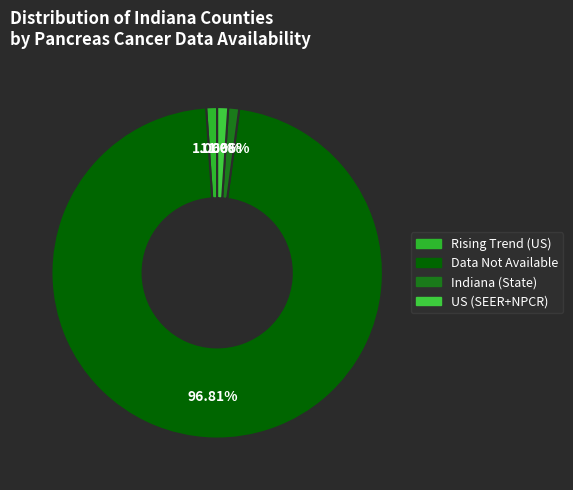

Count the number of slices in the pie.

4